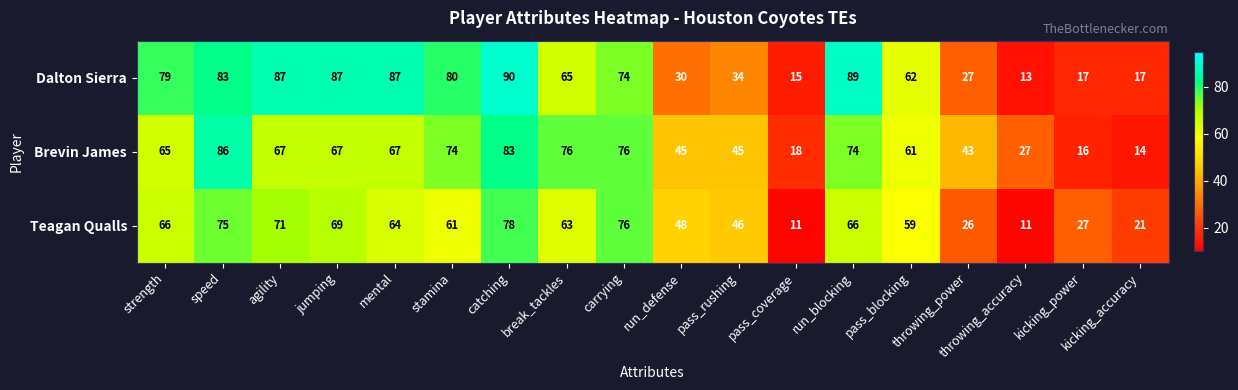

What is the spread (max minus min) of values at pass_coverage?

7